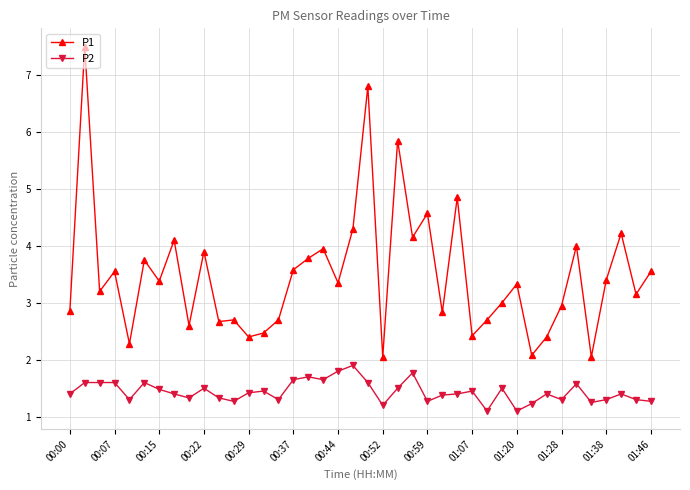

How many series are shown in this chart?

2